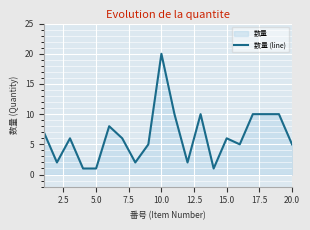

Which category has the highest value across all series?

10.0